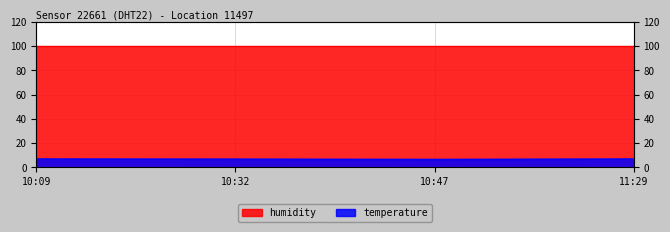

Where is the data nearest to the value 6?

10:47